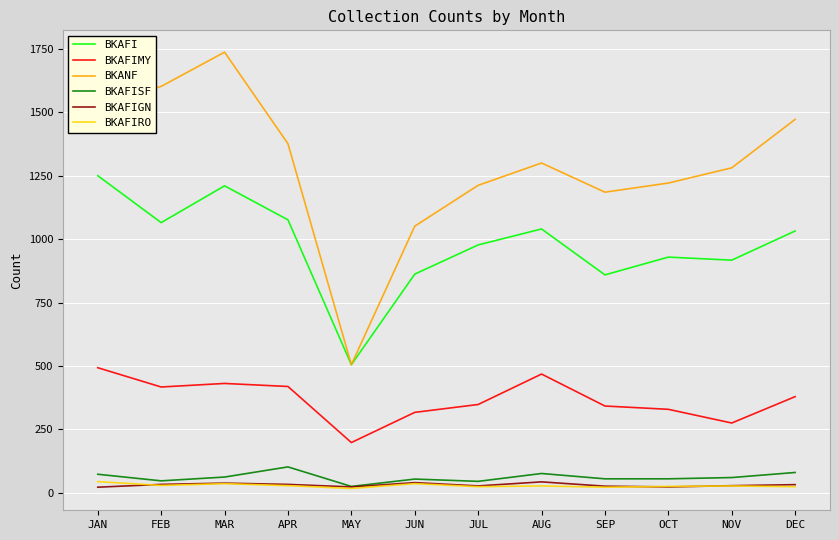

Between MAR and SEP, which series saw the biggest shift?

BKANF